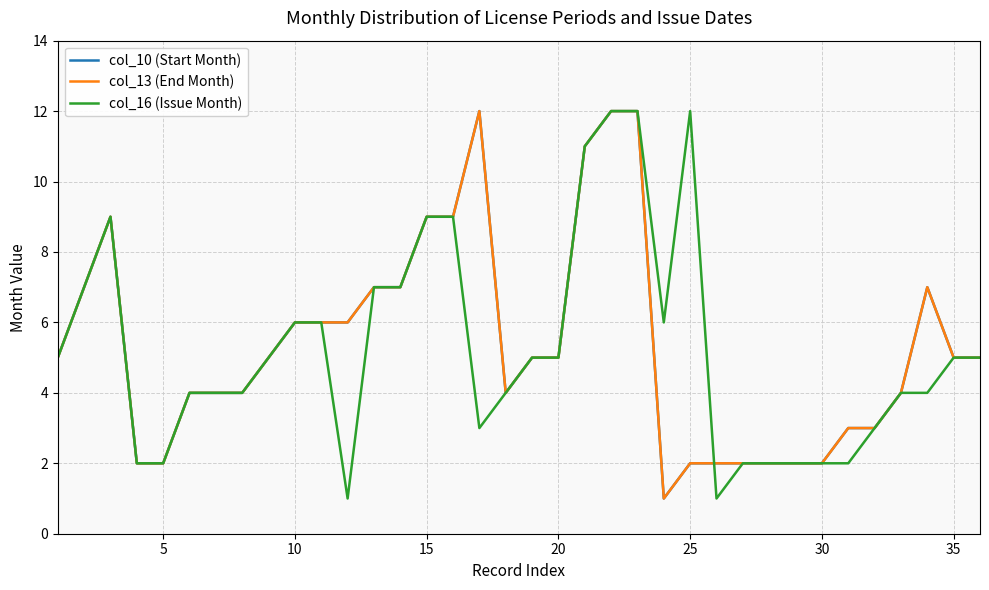

Is this an area chart (filled region under the line)?

No